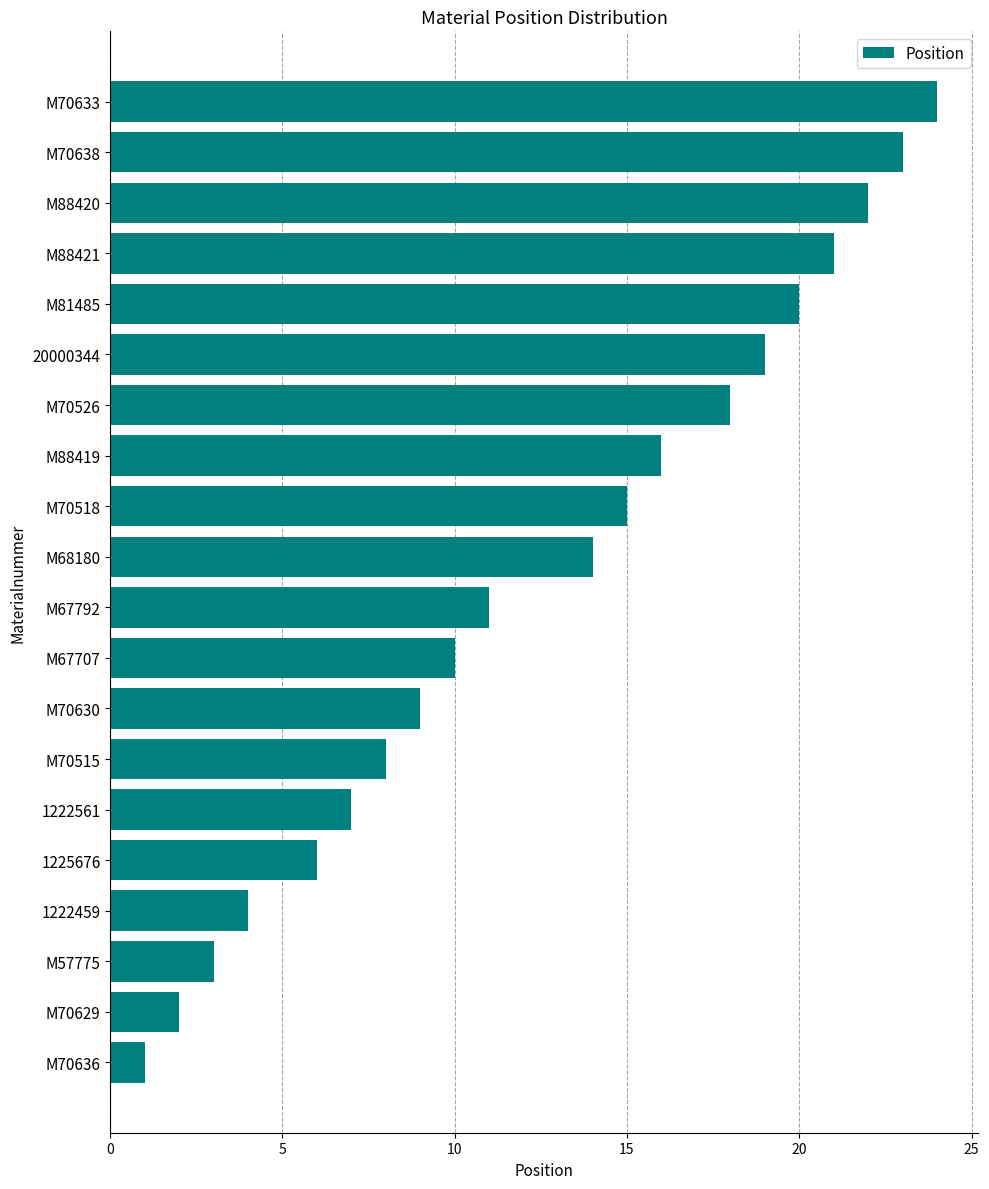

What is the sum of the values at M88421 and M68180?

35